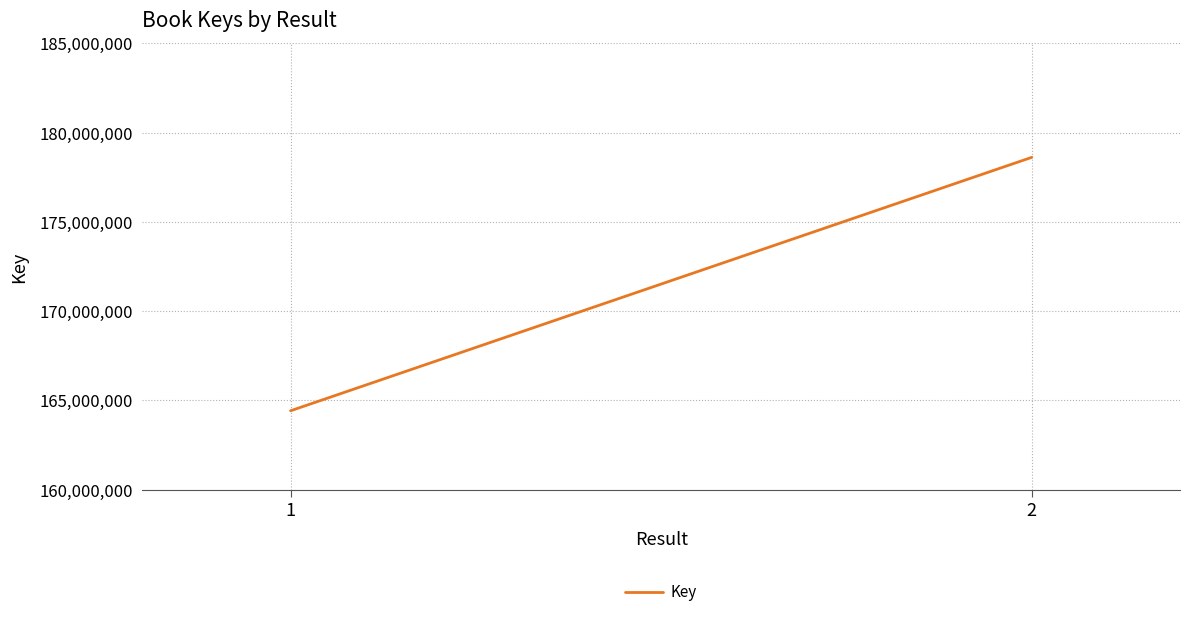

What is the average value?

171519731